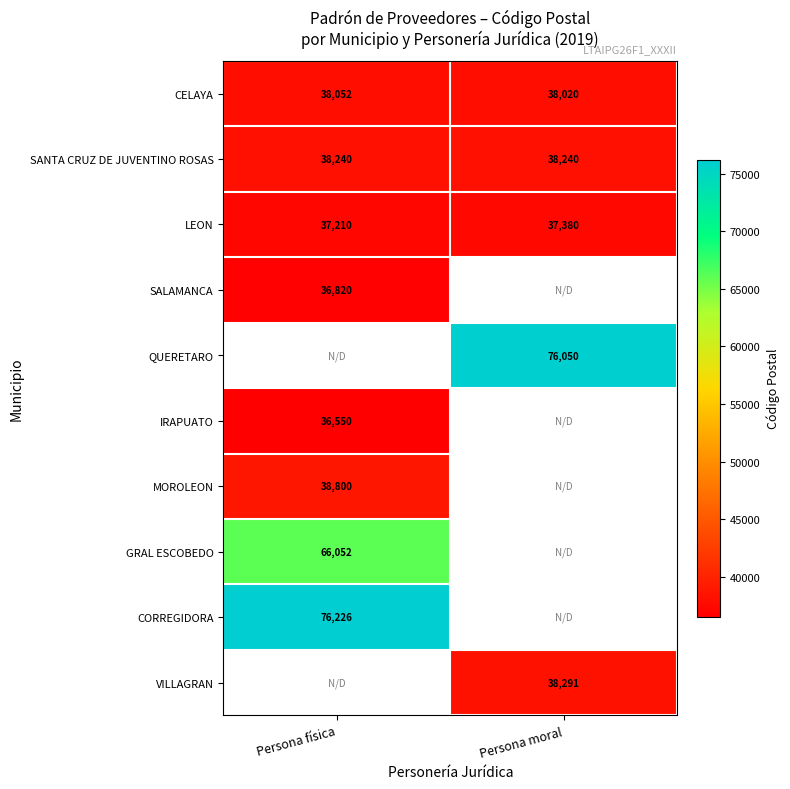

How many data points in LEON are less than 37380?

1